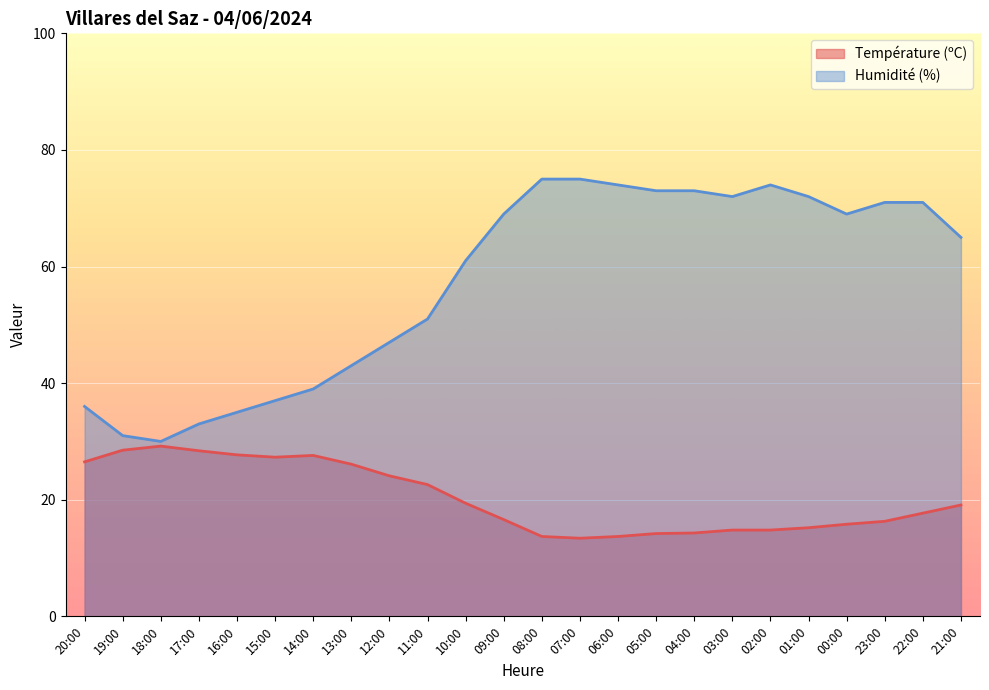

What position from the left is 02:00?

19